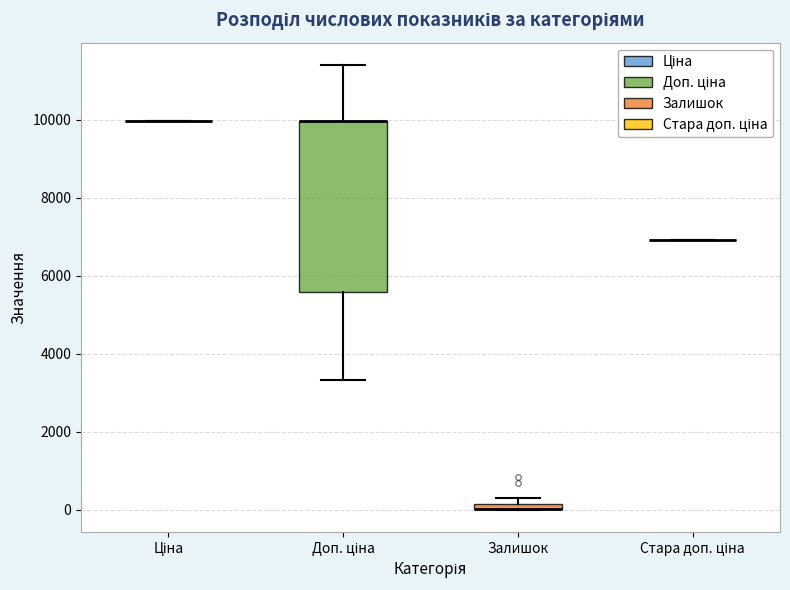

Where is the lower edge of the box for Залишок on the y-axis? The values are not printed on the chart, so give them approximately, as read against the axis.

0